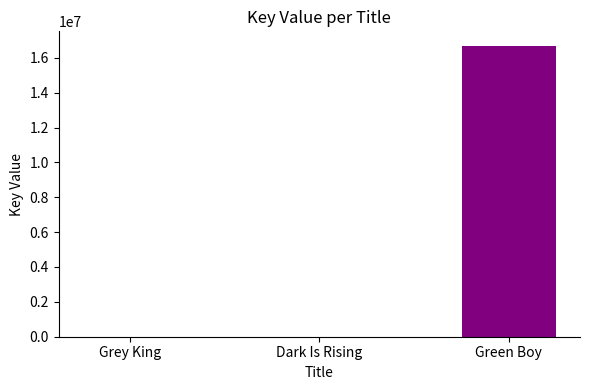

Is it true that the value at Green Boy is 16683508?

True